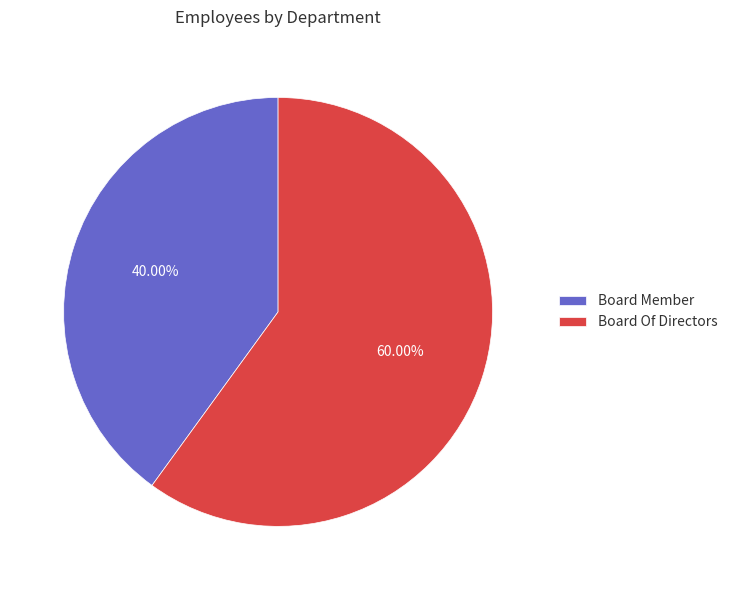

Which category has the biggest portion of the pie?

Board Of Directors